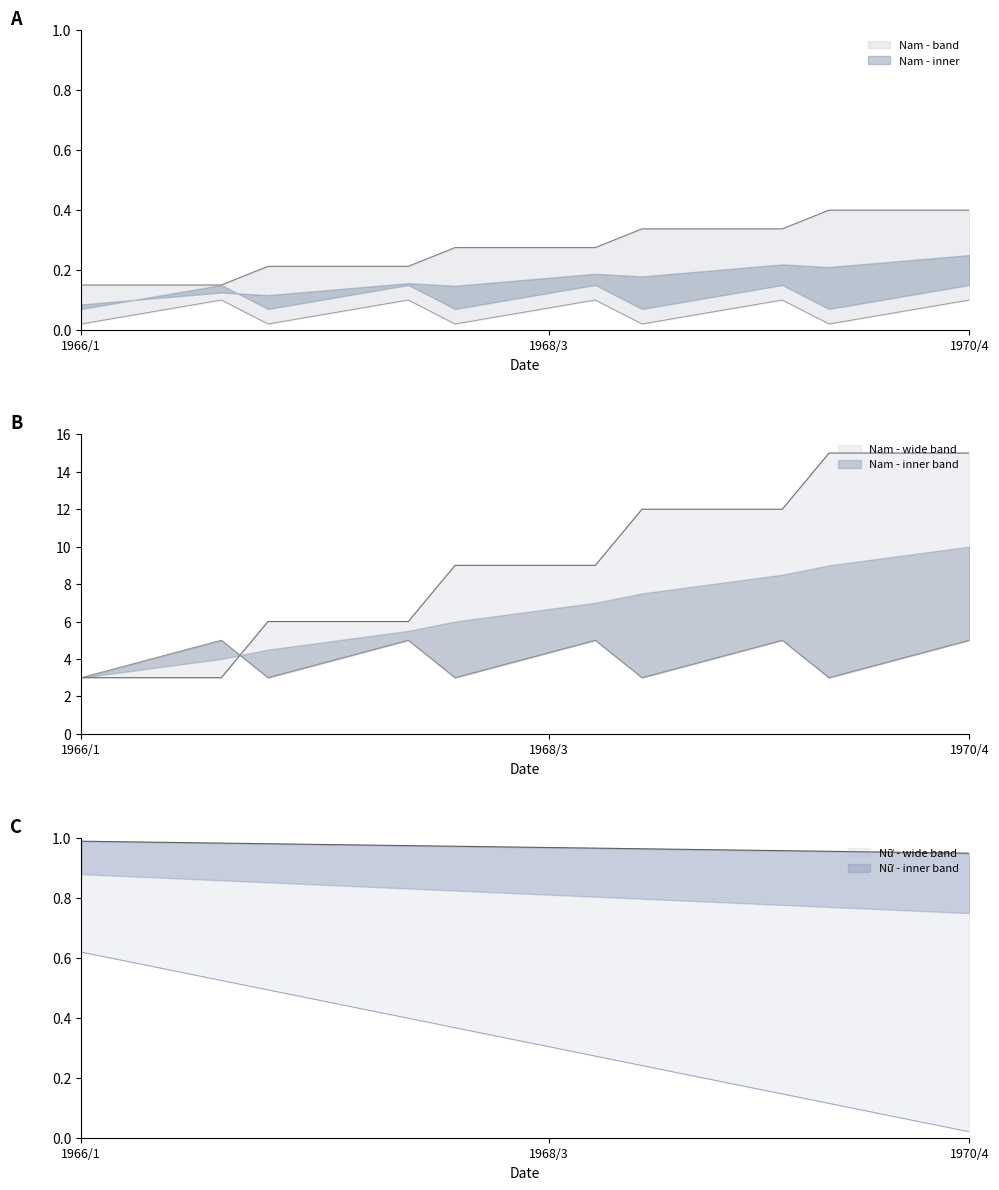

What is the spread (max minus min) of values at 1967/4?

5.9